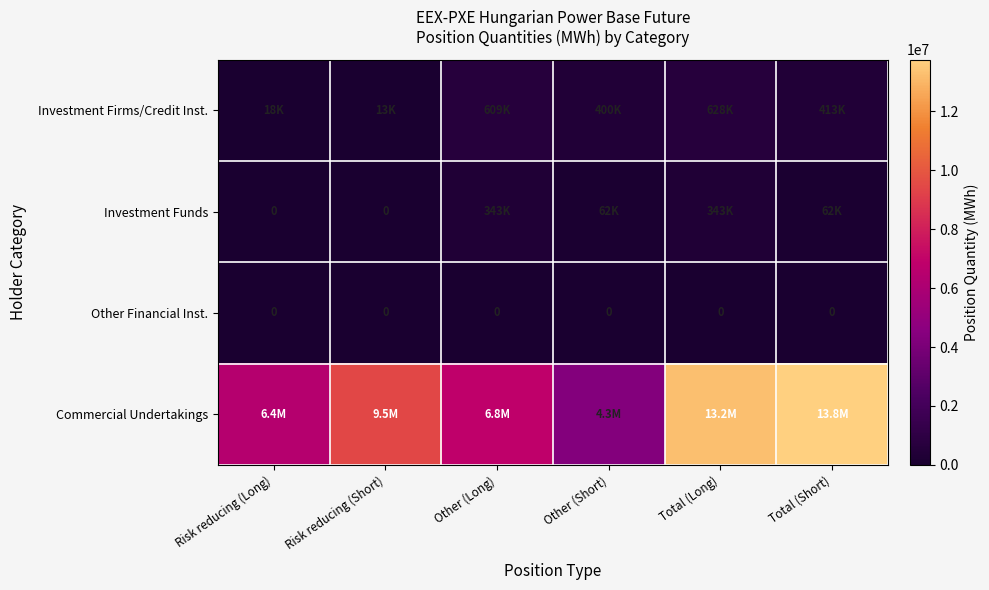

The Other Financial Inst. series shows 0 at Risk reducing (Short). True or false?

True